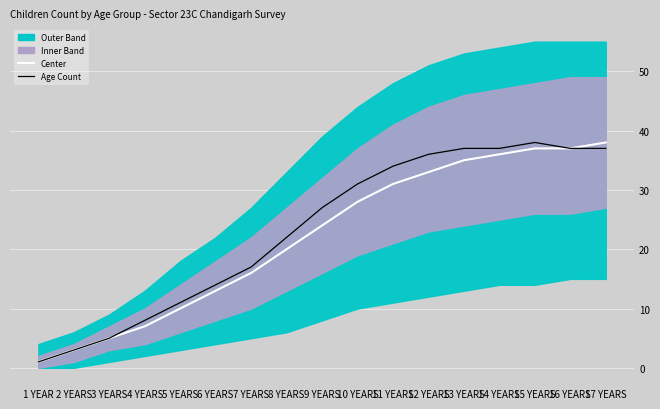

Does the chart display data point markers on the line(s)?

No